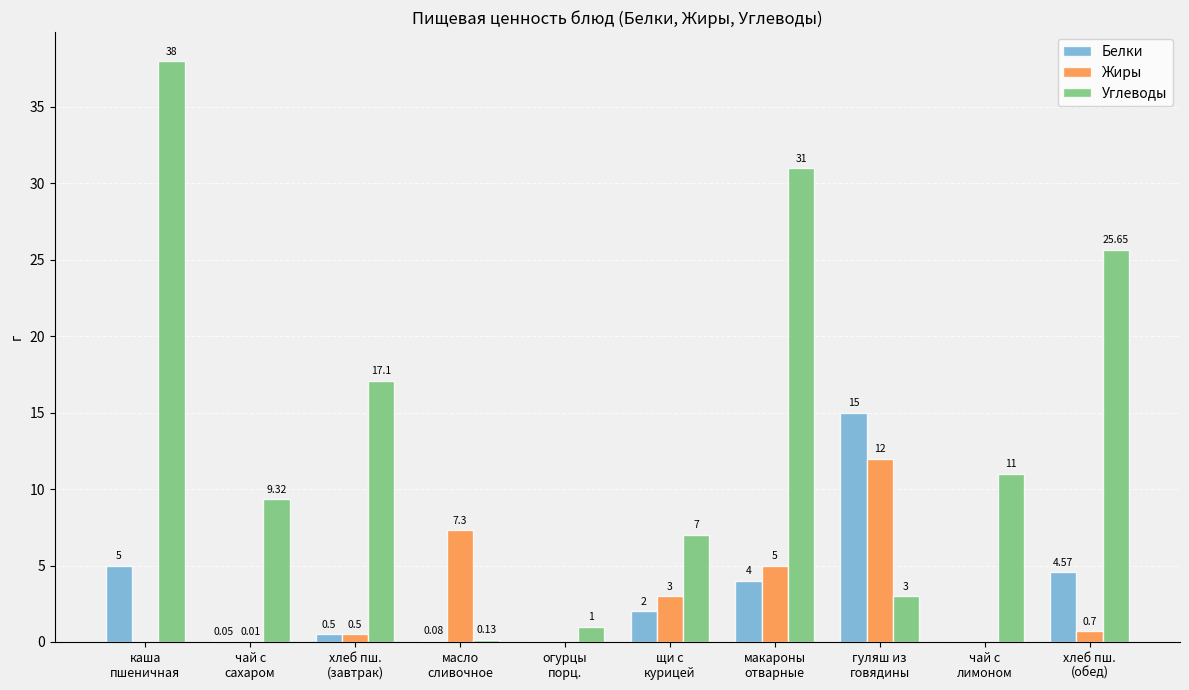

What are all the series names shown in the legend?

Белки, Жиры, Углеводы